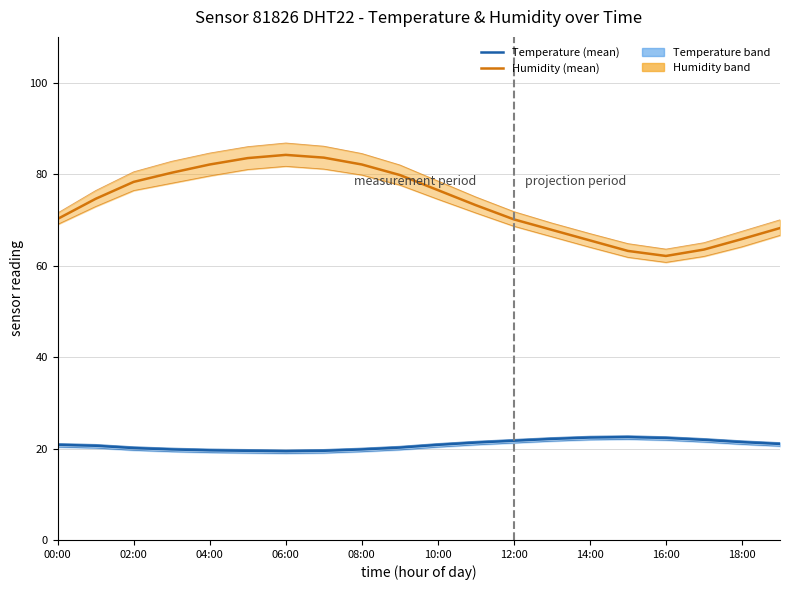

List the series in order of their peak value, highest first.

Humidity upper bound, Humidity (mean), Humidity lower bound, Temperature upper bound, Temperature (mean), Temperature lower bound